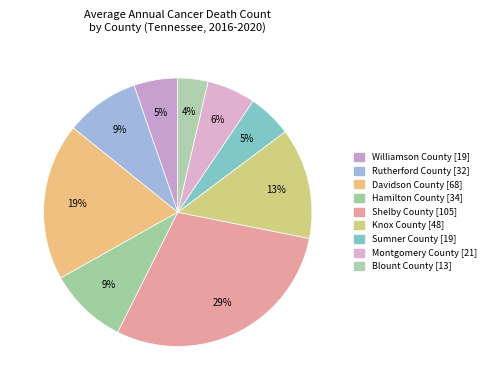

Approximately how many times larger is the value at Knox County compared to Davidson County?

0.7